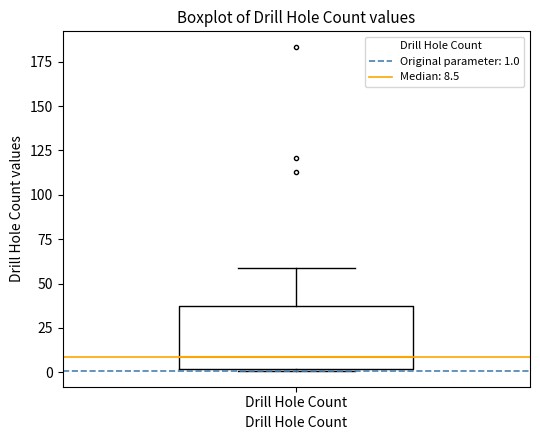

Where is the upper edge of the box for Drill Hole Count on the y-axis? The values are not printed on the chart, so give them approximately, as read against the axis.

40